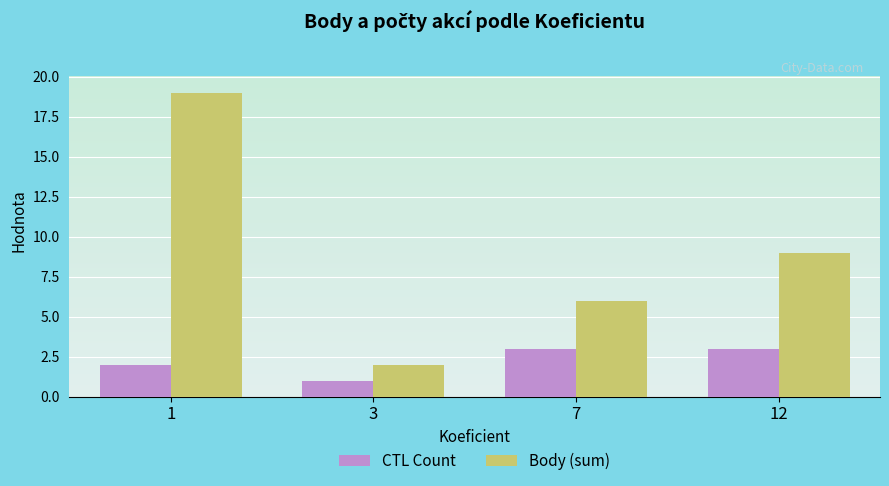

What is the sum of all CTL Count values?

9